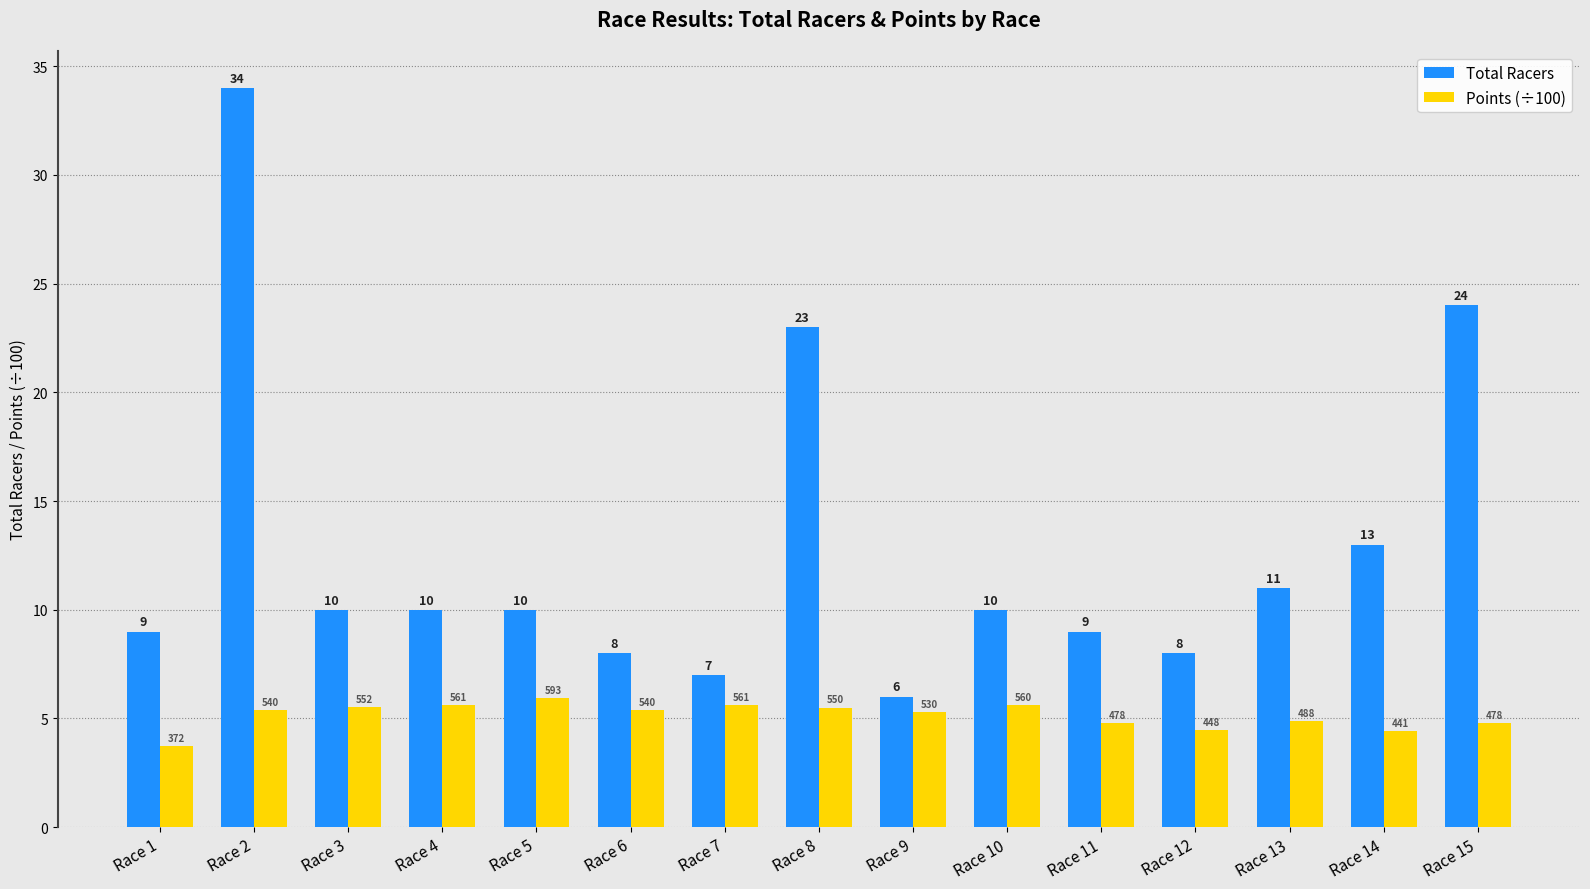

At which label is Points (÷100) closest to 4?

Race 1